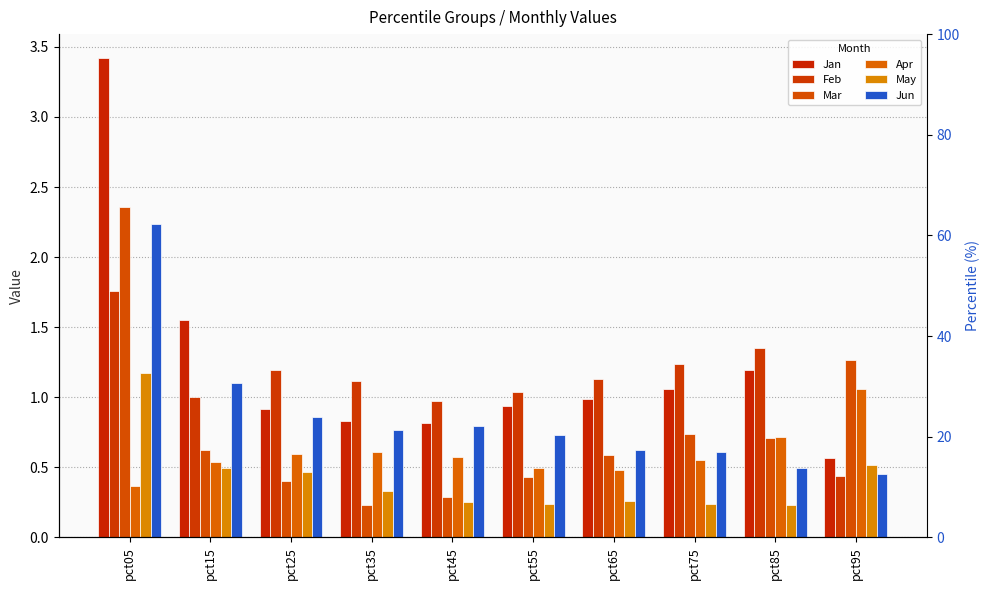

Which series has the widest spread of values?

Jan